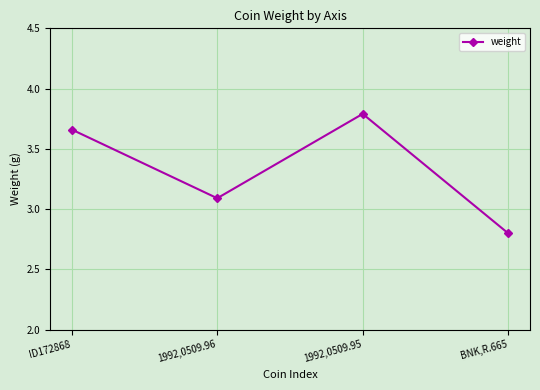

The chart shows a value of 3.8 at 1992,0509.95. True or false?

True